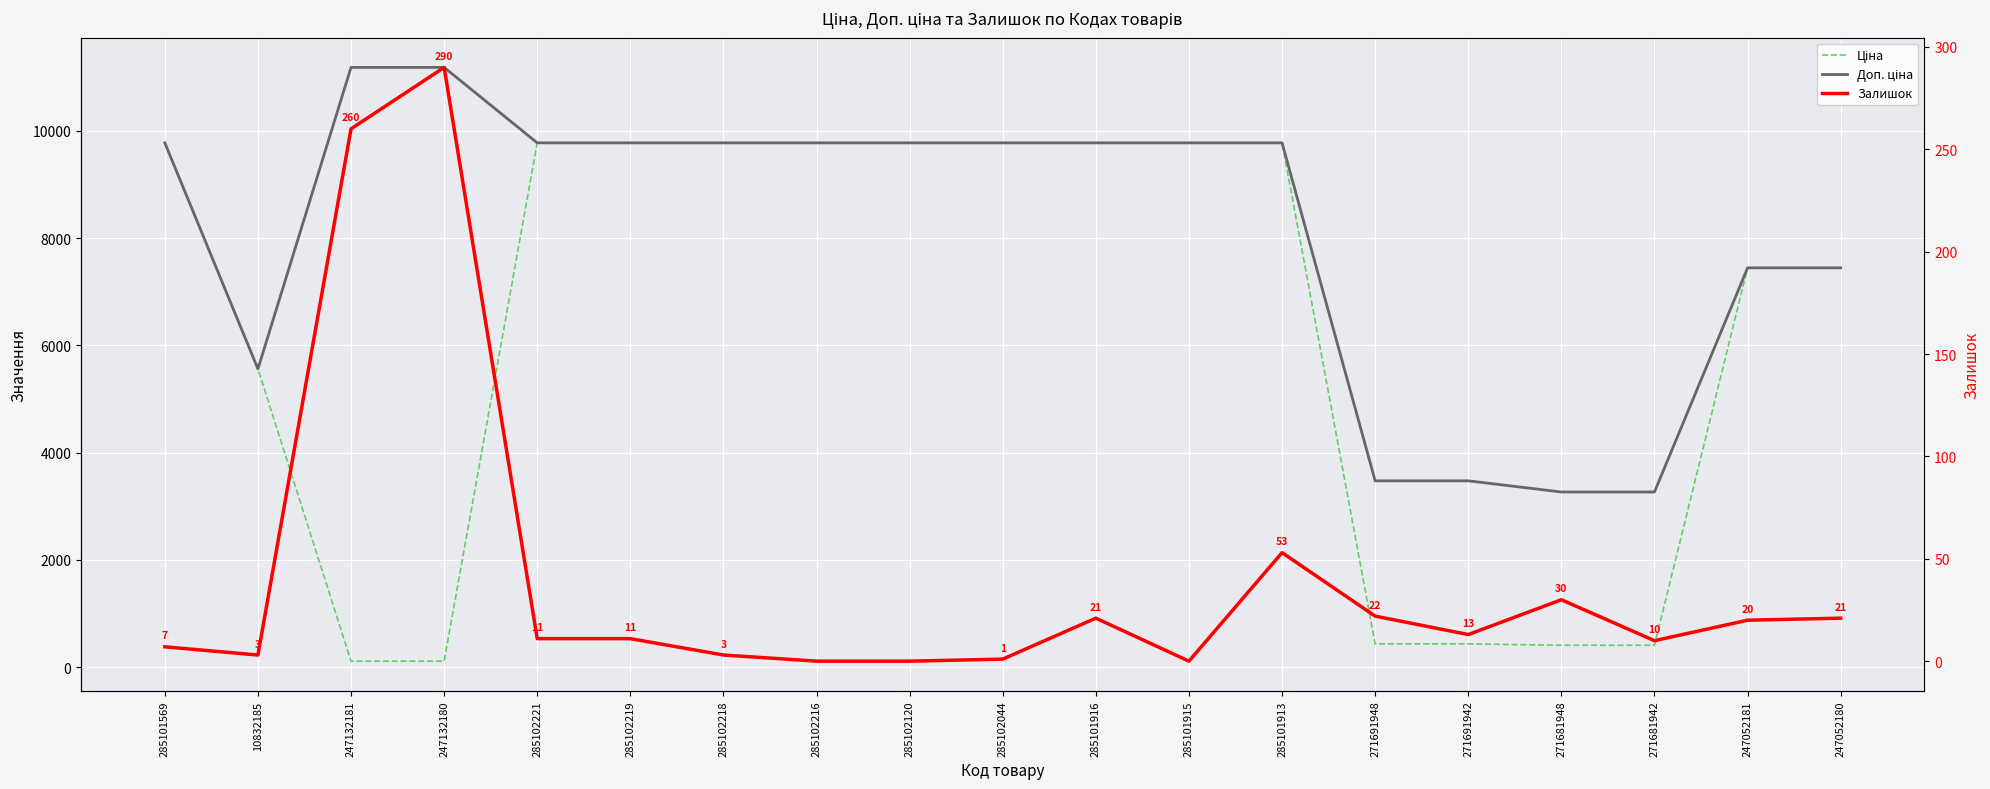

Is the value of Ціна at 271691948 greater than the value of Залишок at 271691948?

Yes